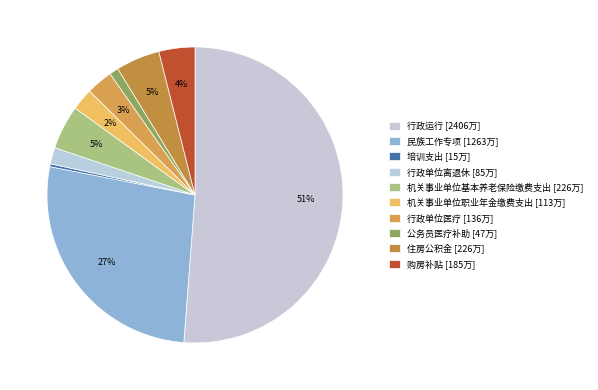

Is the sum of 行政单位离退休 and 民族工作专项 greater than half?

No